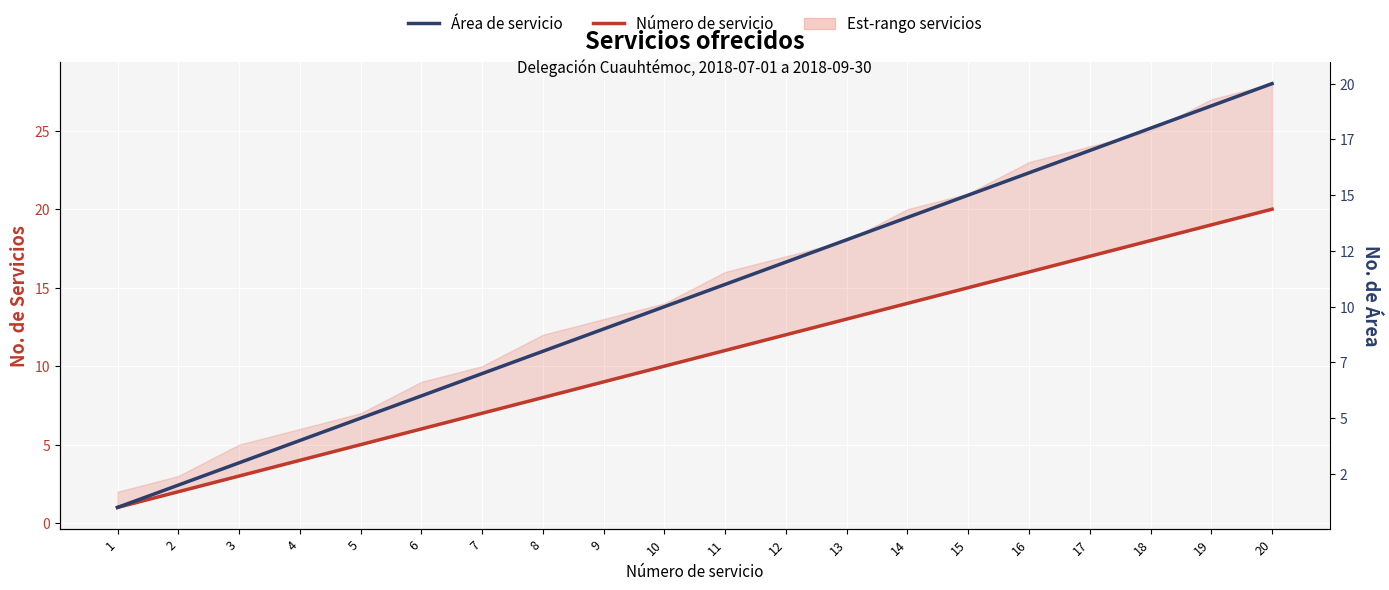

True or false: Número de servicio has a value of 1 at 3.

False